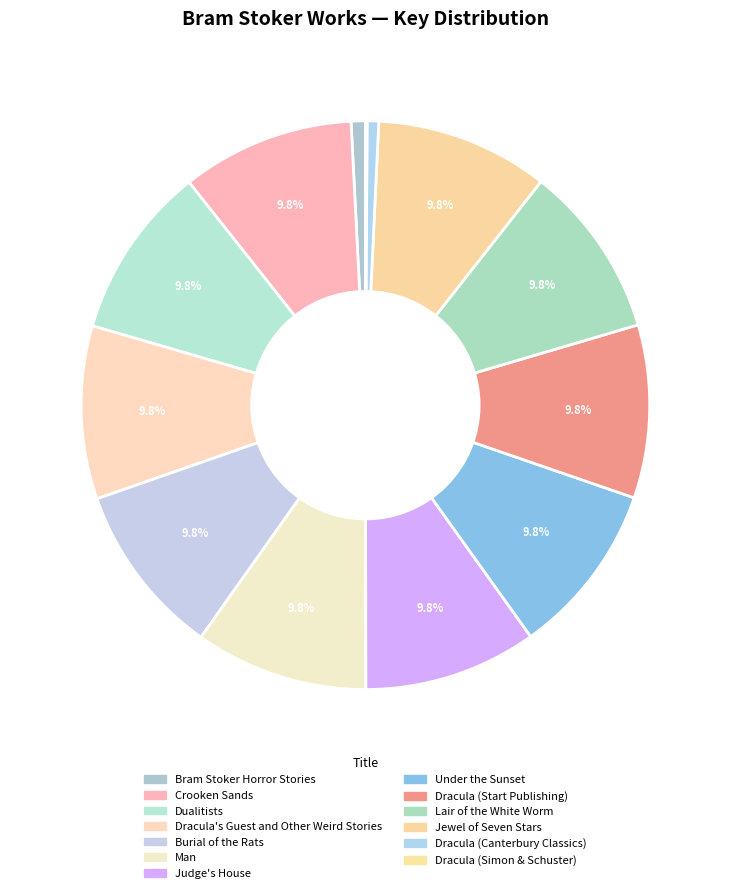

What is the ratio of the value at Dracula (Simon & Schuster) to the value at Dracula (Canterbury Classics)?

0.1